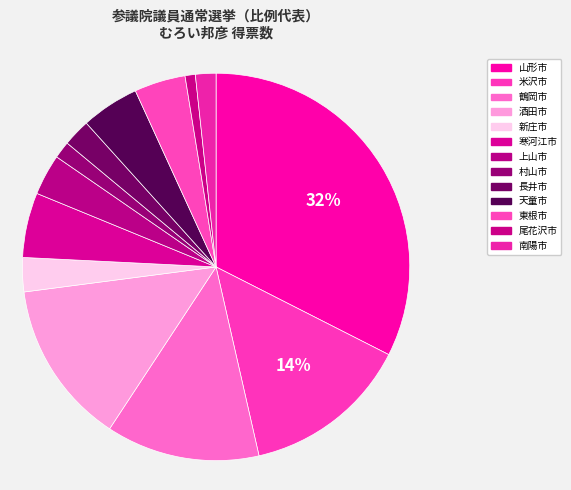

How many slices are in this pie chart?

13